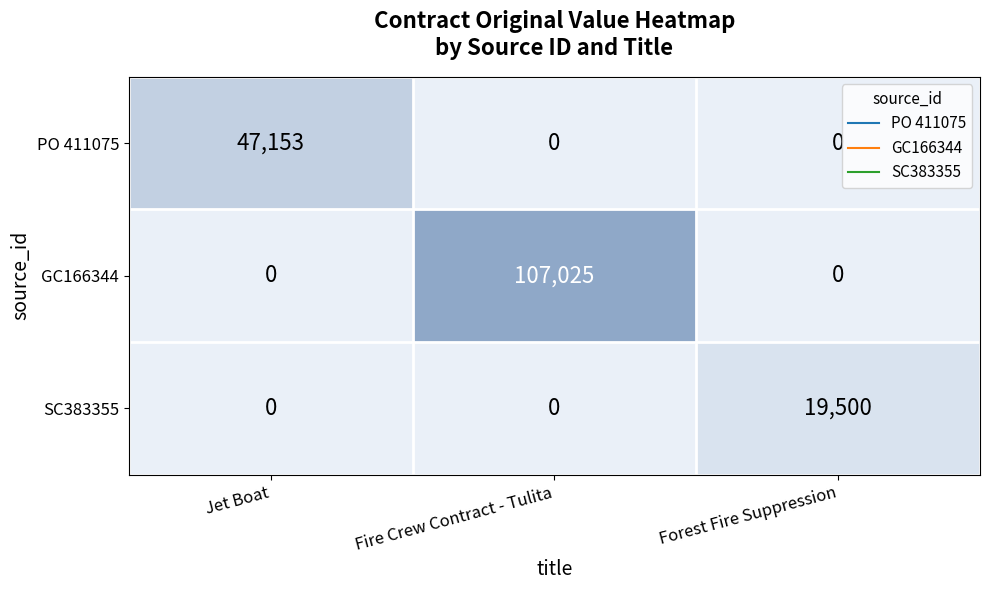

Is it true that PO 411075 equals 0 at Fire Crew Contract - Tulita?

True